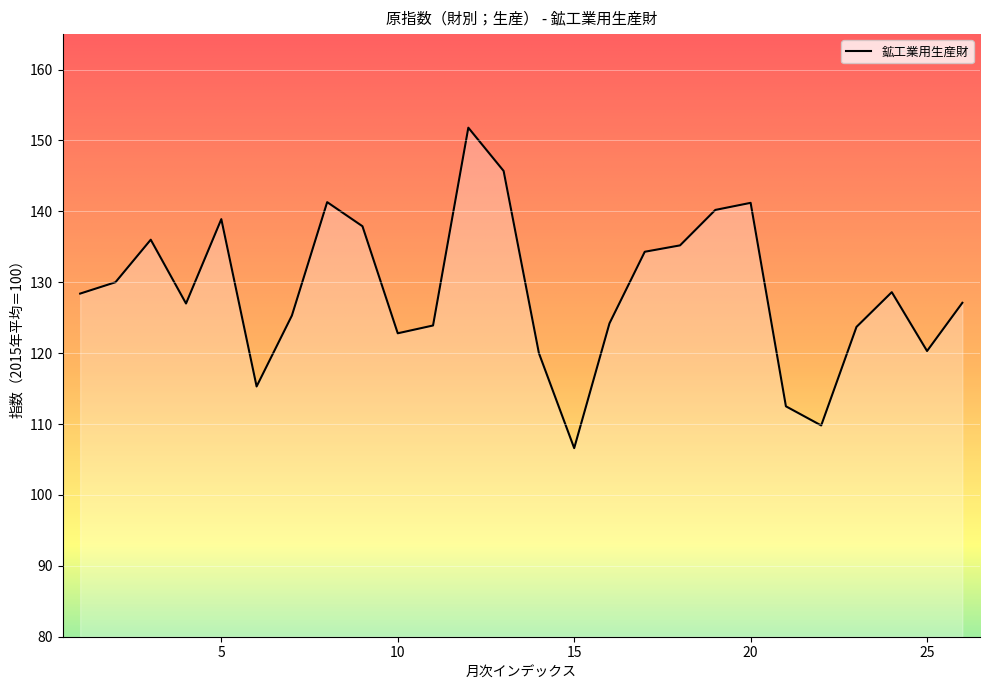

What is the difference between the maximum and minimum values?

45.2